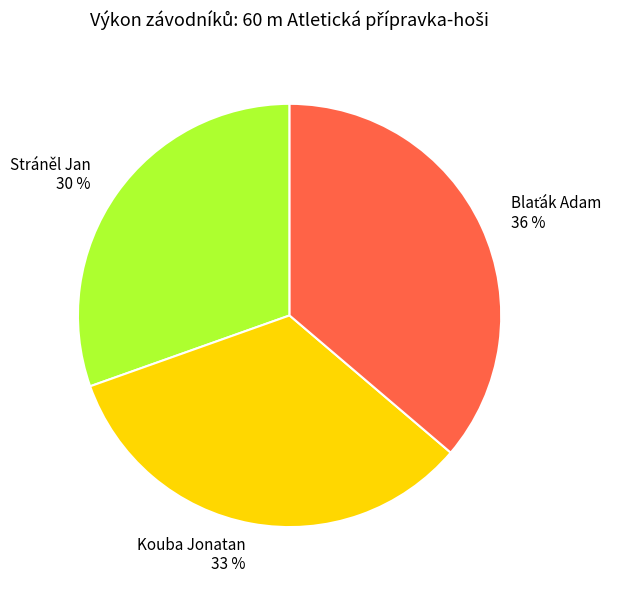

Approximately how many times larger is the value at Kouba Jonatan compared to Stráněl Jan?

1.1